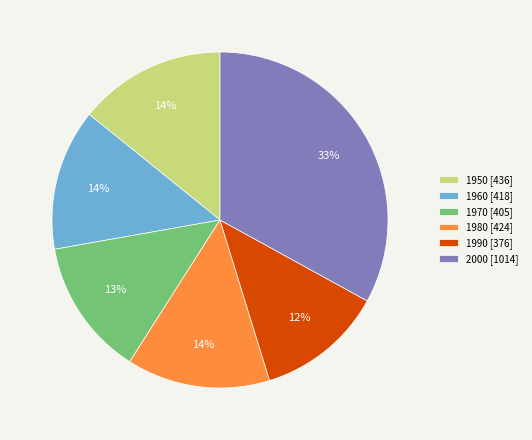

True or false: 1970 accounts for 13% of the total.

True